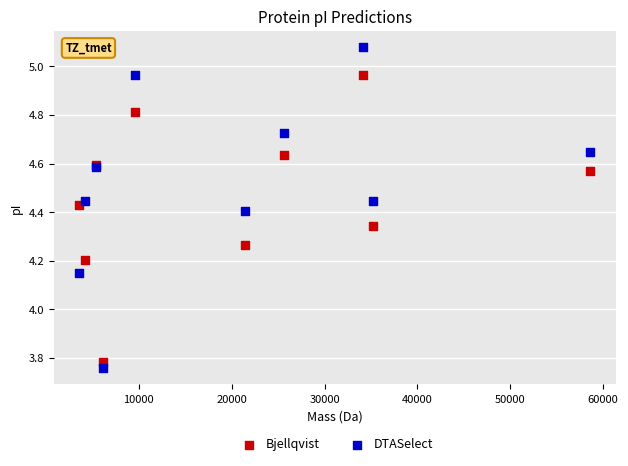

Which series reaches the minimum Y coordinate?

DTASelect